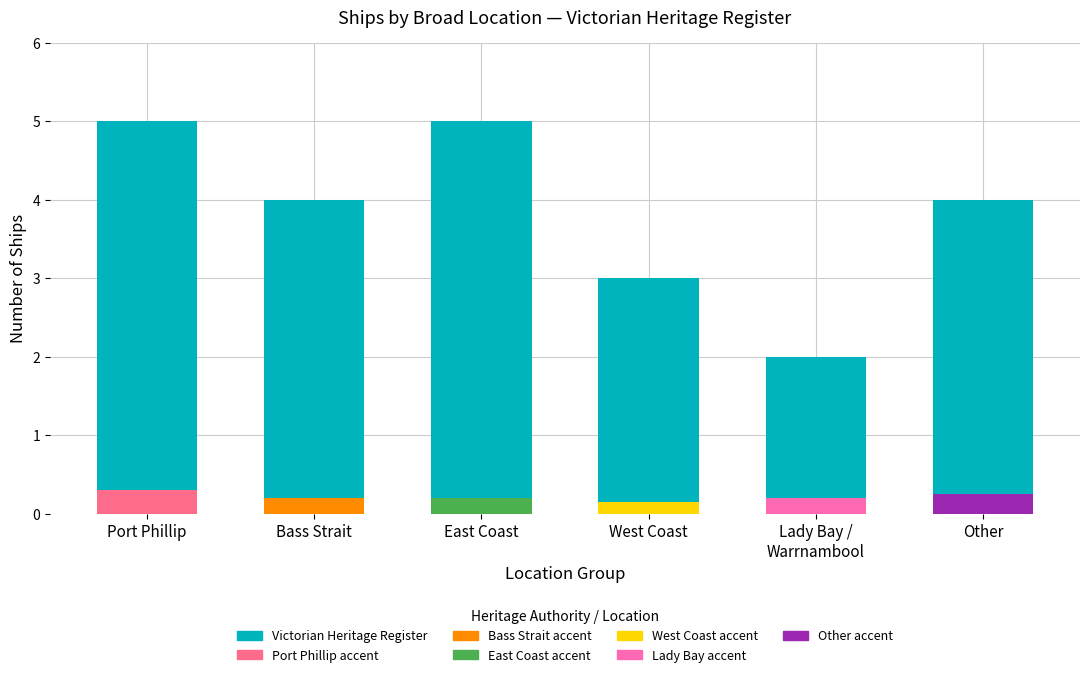

What position from the right is East Coast?

4